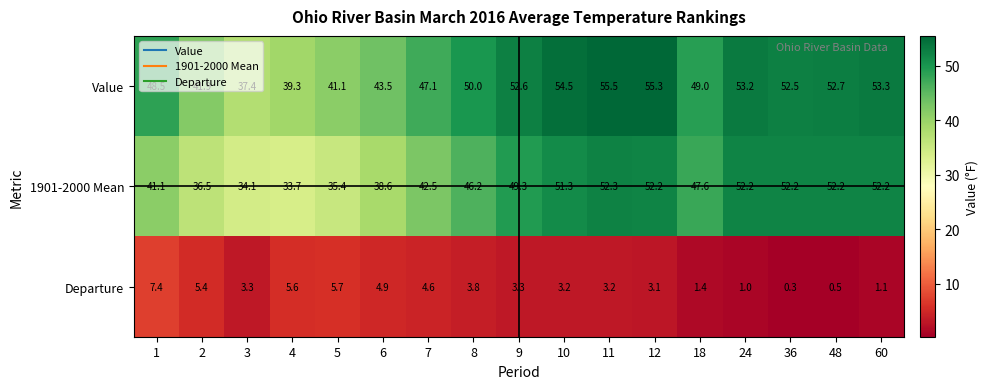

Rank the series at 6 from lowest to highest value.

Departure, 1901-2000 Mean, Value